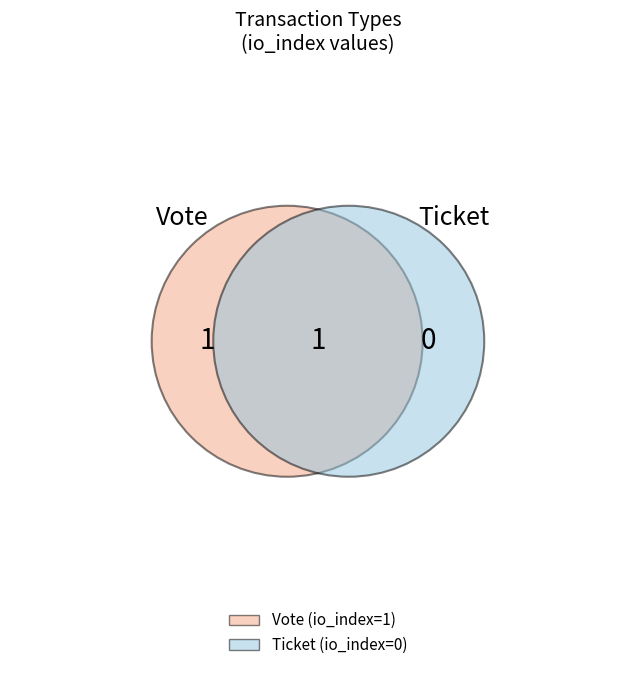

What is the largest slice in the pie chart?

Vote